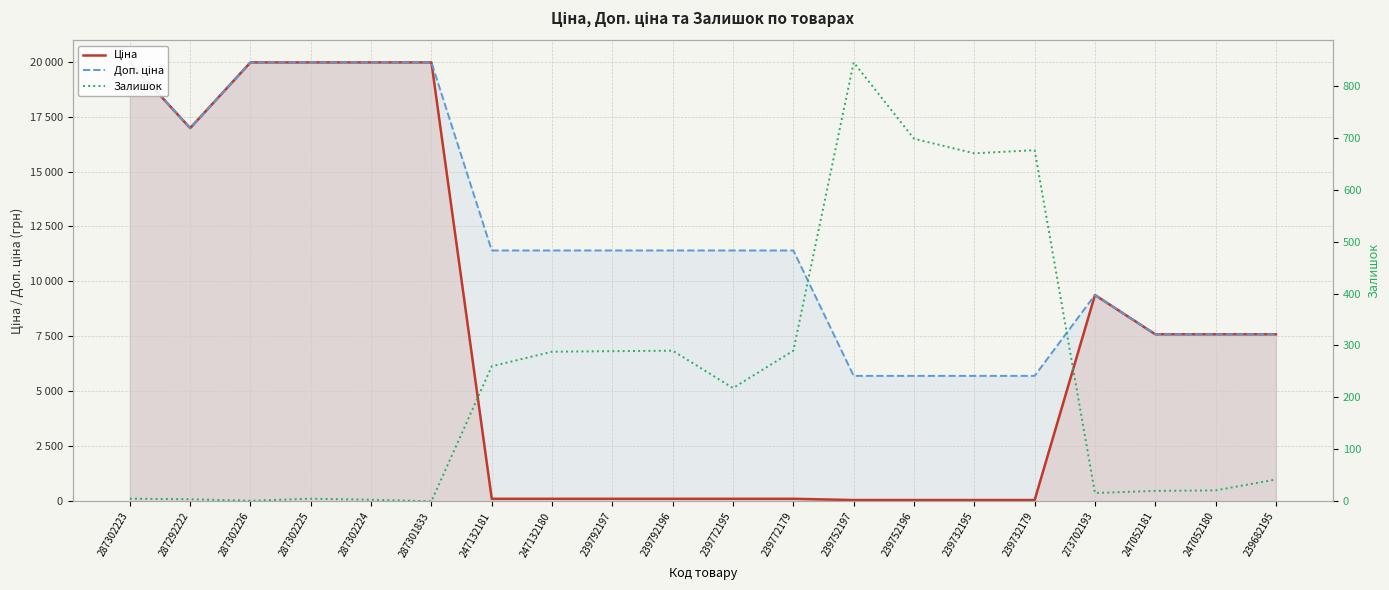

Which label corresponds to the smallest value in the chart?

287301833